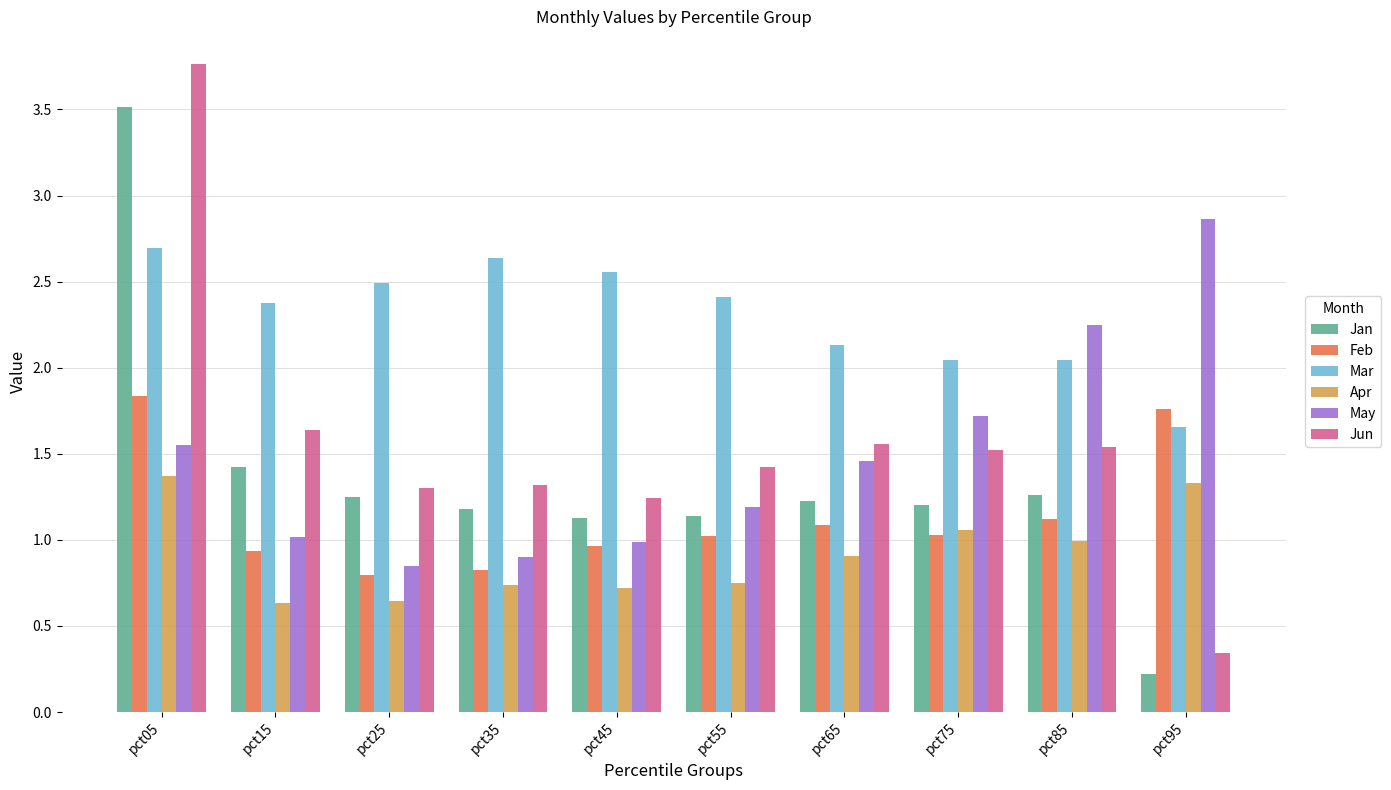

Are the bars grouped side by side (vs. stacked)?

Yes